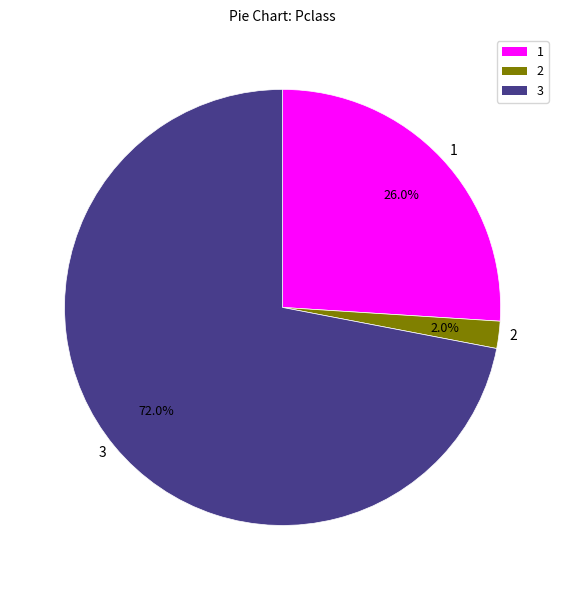

Which category has the smallest portion of the pie?

2